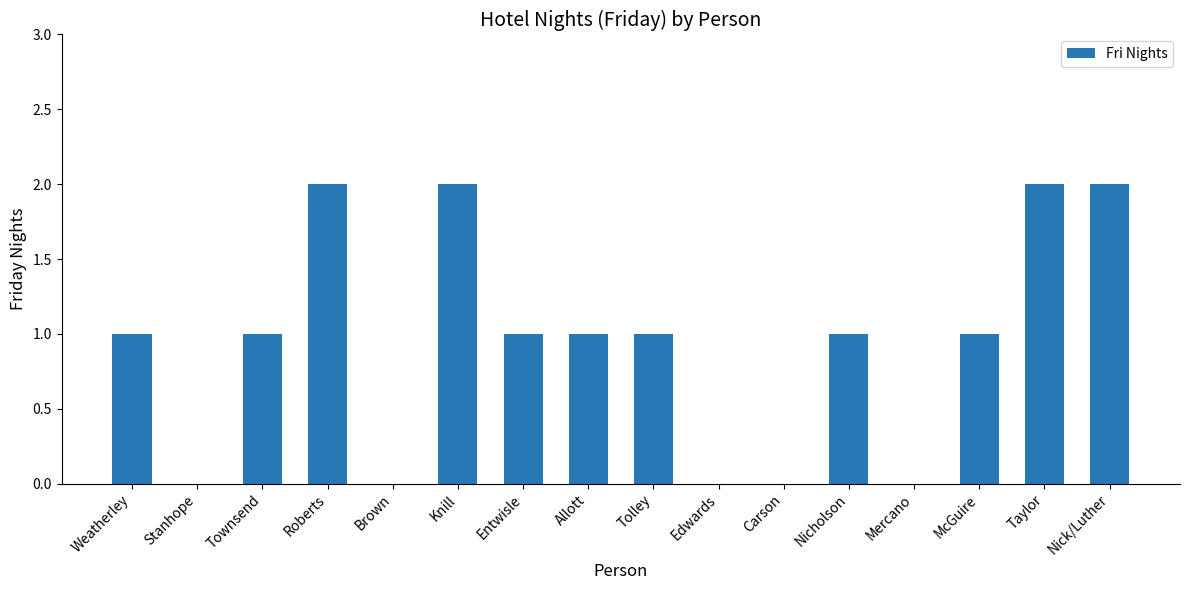

Reading left to right, what are all the values shown in this chart?

Weatherley=1	Stanhope=0	Townsend=1	Roberts=2	Brown=0	Knill=2	Entwisle=1	Allott=1	Tolley=1	Edwards=0	Carson=0	Nicholson=1	Mercano=0	McGuire=1	Taylor=2	Nick/Luther=2